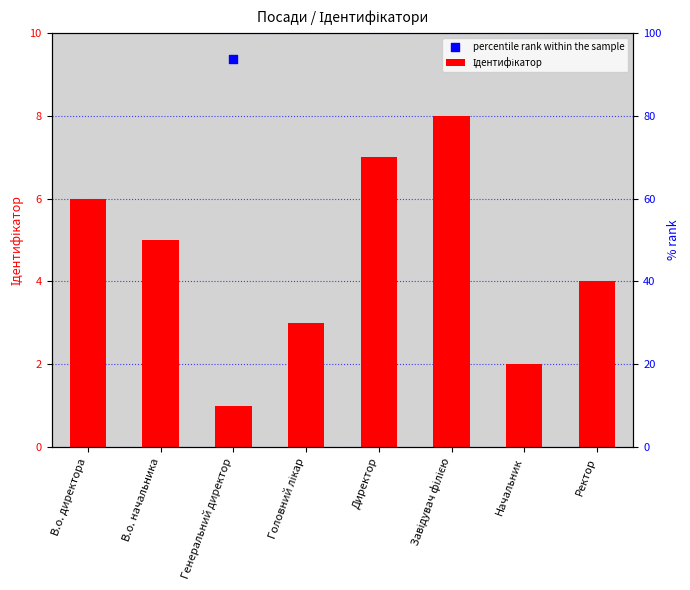

What are all the series names shown in the legend?

Ідентифікатор, percentile rank within the sample